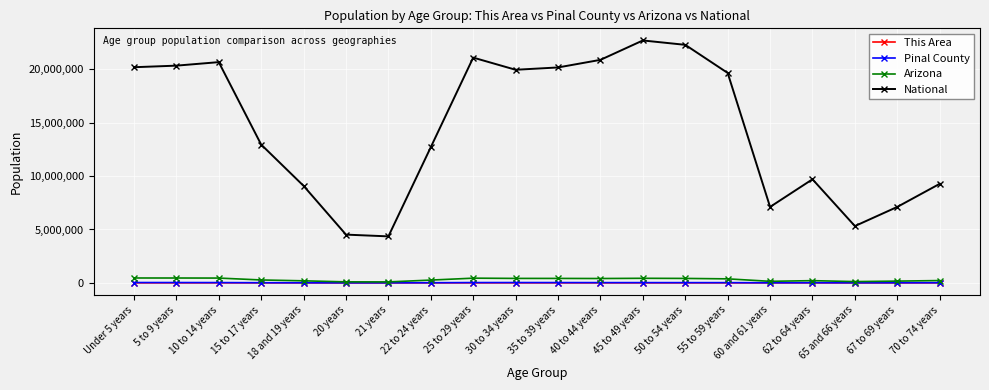

Which series has the widest spread of values?

National